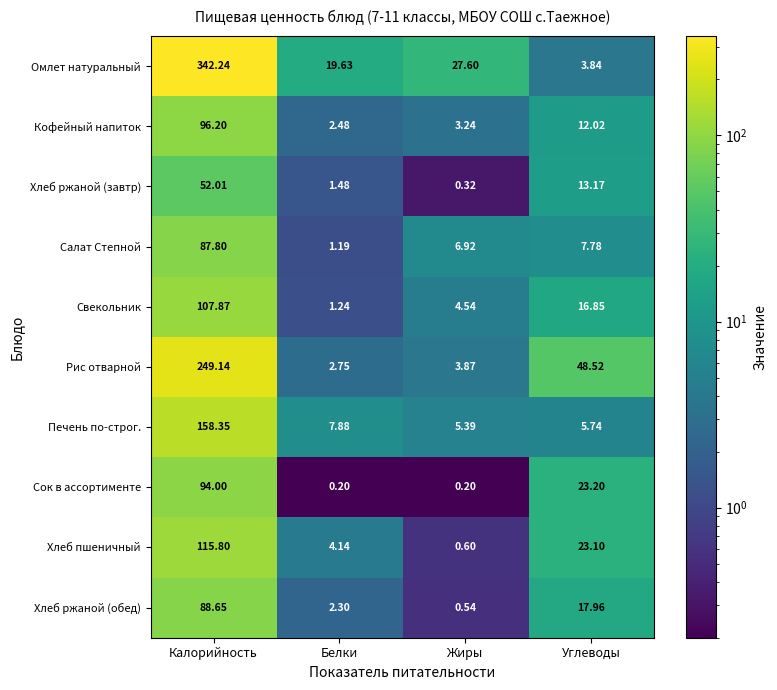

Which series changed the most between Калорийность and Жиры?

Омлет натуральный